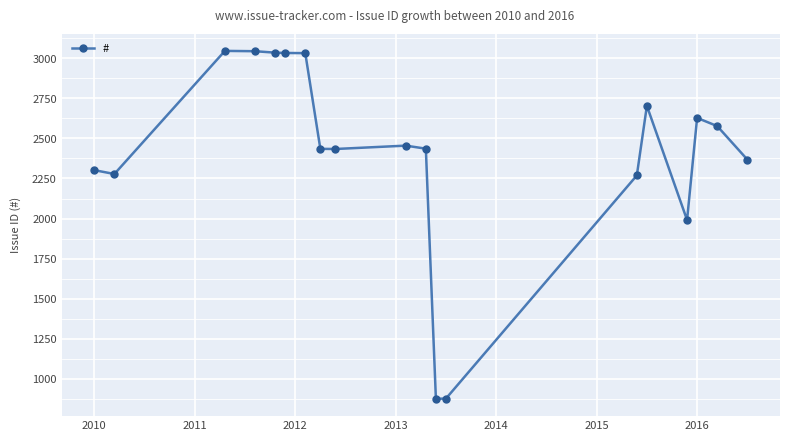

What is the smallest value displayed?

876